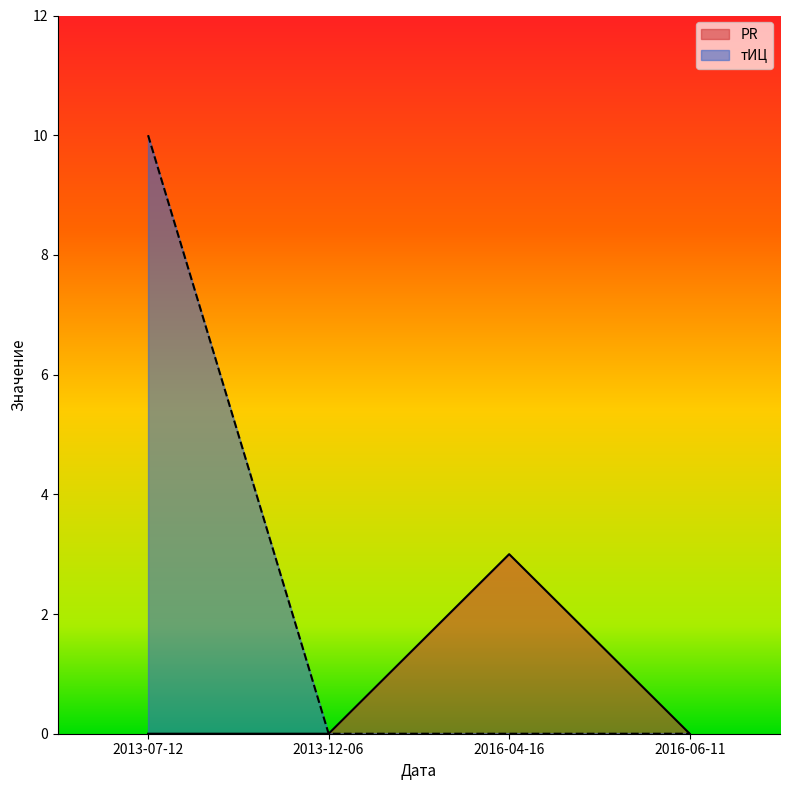

What is the sum of all PR values?

3